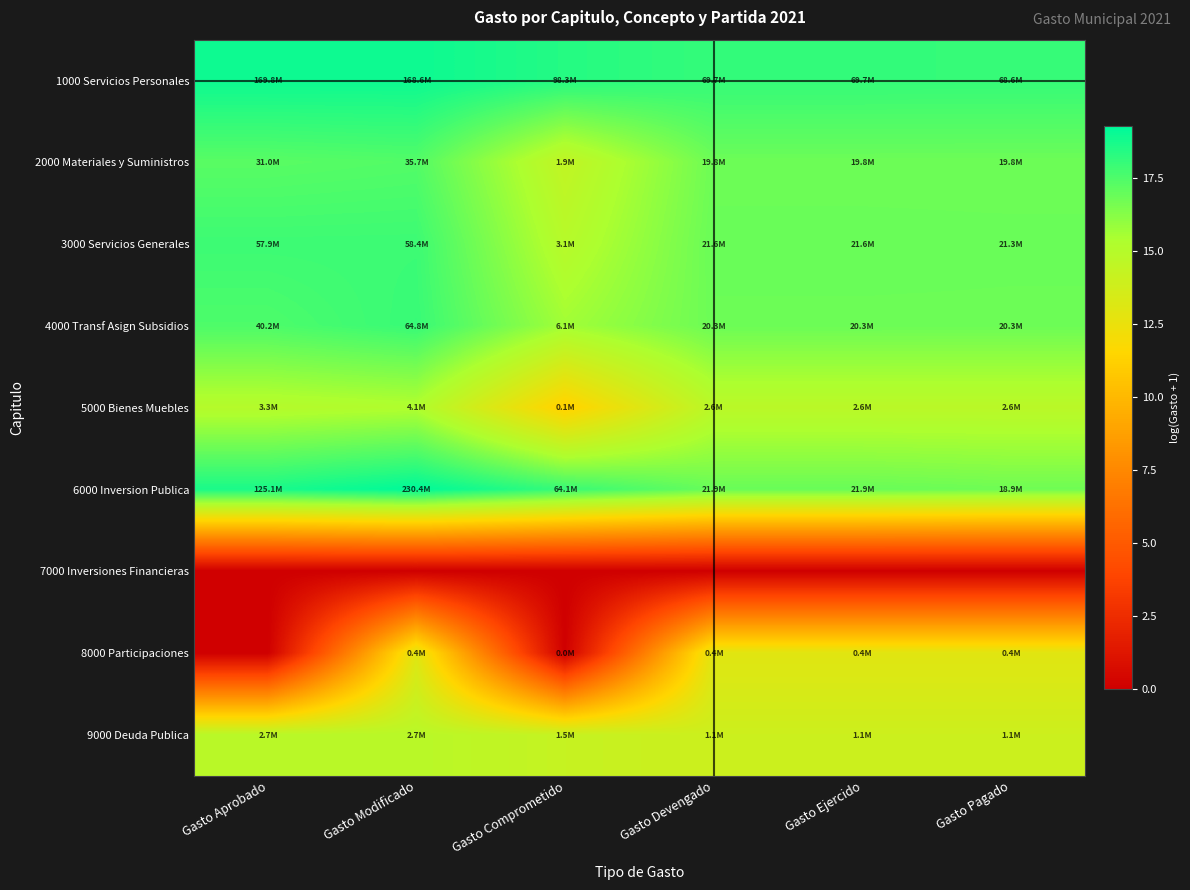

Reading right to left, extract all data points from this chart.

1000 Servicios Personales: Gasto Pagado=18.0	Gasto Ejercido=18.1	Gasto Devengado=18.1	Gasto Comprometido=18.4	Gasto Modificado=18.9	Gasto Aprobado=18.9
2000 Materiales y Suministros: Gasto Pagado=16.8	Gasto Ejercido=16.8	Gasto Devengado=16.8	Gasto Comprometido=14.5	Gasto Modificado=17.4	Gasto Aprobado=17.3
3000 Servicios Generales: Gasto Pagado=16.9	Gasto Ejercido=16.9	Gasto Devengado=16.9	Gasto Comprometido=14.9	Gasto Modificado=17.9	Gasto Aprobado=17.9
4000 Transf Asign Subsidios: Gasto Pagado=16.8	Gasto Ejercido=16.8	Gasto Devengado=16.8	Gasto Comprometido=15.6	Gasto Modificado=18.0	Gasto Aprobado=17.5
5000 Bienes Muebles: Gasto Pagado=14.8	Gasto Ejercido=14.8	Gasto Devengado=14.8	Gasto Comprometido=11.2	Gasto Modificado=15.2	Gasto Aprobado=15.0
6000 Inversion Publica: Gasto Pagado=16.8	Gasto Ejercido=16.9	Gasto Devengado=16.9	Gasto Comprometido=18.0	Gasto Modificado=19.3	Gasto Aprobado=18.6
7000 Inversiones Financieras: Gasto Pagado=0.0	Gasto Ejercido=0.0	Gasto Devengado=0.0	Gasto Comprometido=0.0	Gasto Modificado=0.0	Gasto Aprobado=0.0
8000 Participaciones: Gasto Pagado=13.0	Gasto Ejercido=13.0	Gasto Devengado=13.0	Gasto Comprometido=0.0	Gasto Modificado=13.0	Gasto Aprobado=0.0
9000 Deuda Publica: Gasto Pagado=13.9	Gasto Ejercido=13.9	Gasto Devengado=13.9	Gasto Comprometido=14.2	Gasto Modificado=14.8	Gasto Aprobado=14.8